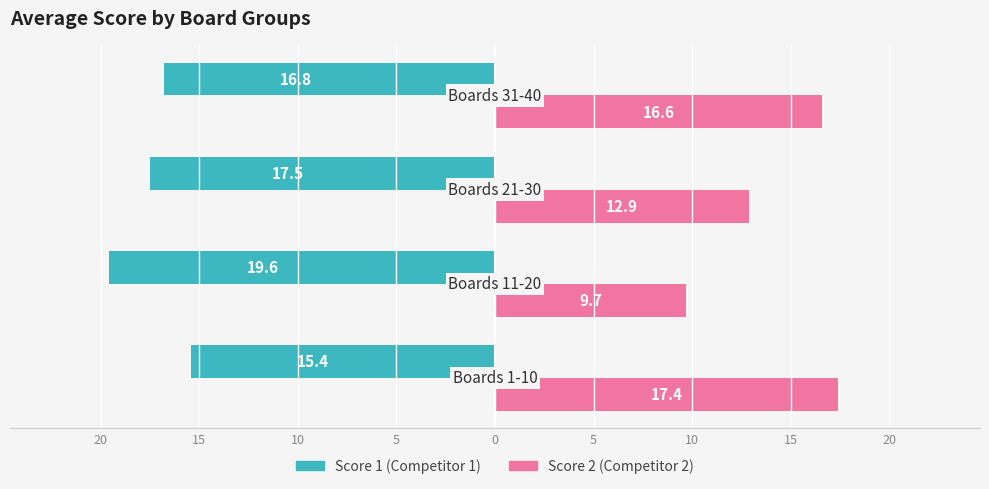

What are all the series names shown in the legend?

Score 1 (Competitor 1), Score 2 (Competitor 2)